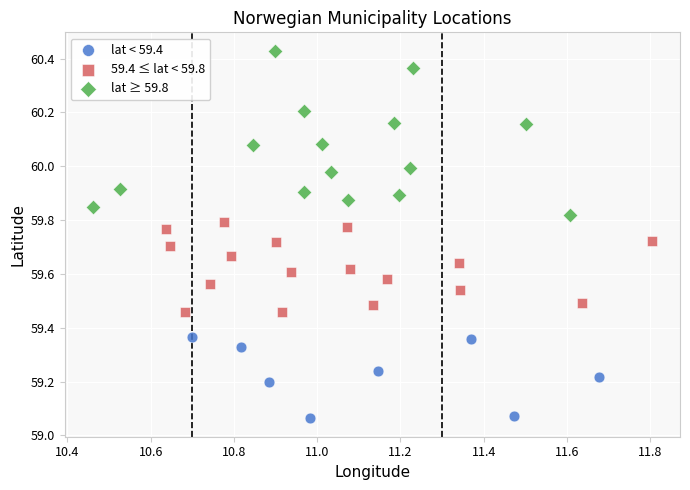

Which series contains the highest Y value?

lat ≥ 59.8